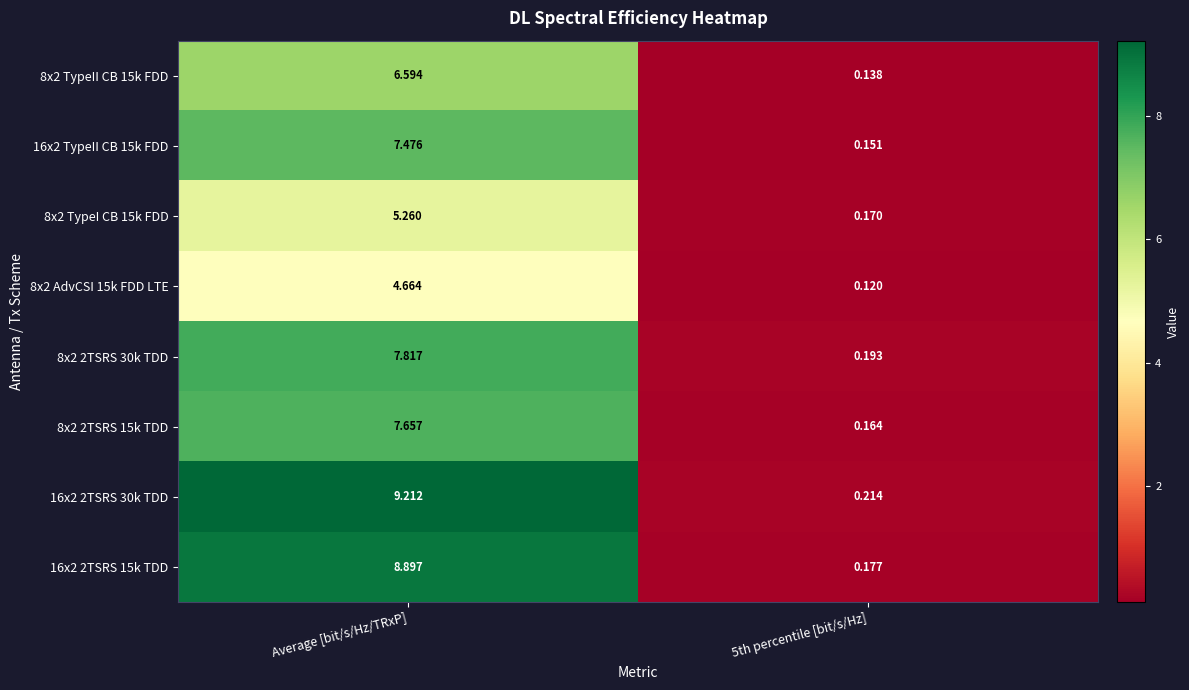

At which category is the sum across all series the highest?

Average [bit/s/Hz/TRxP]